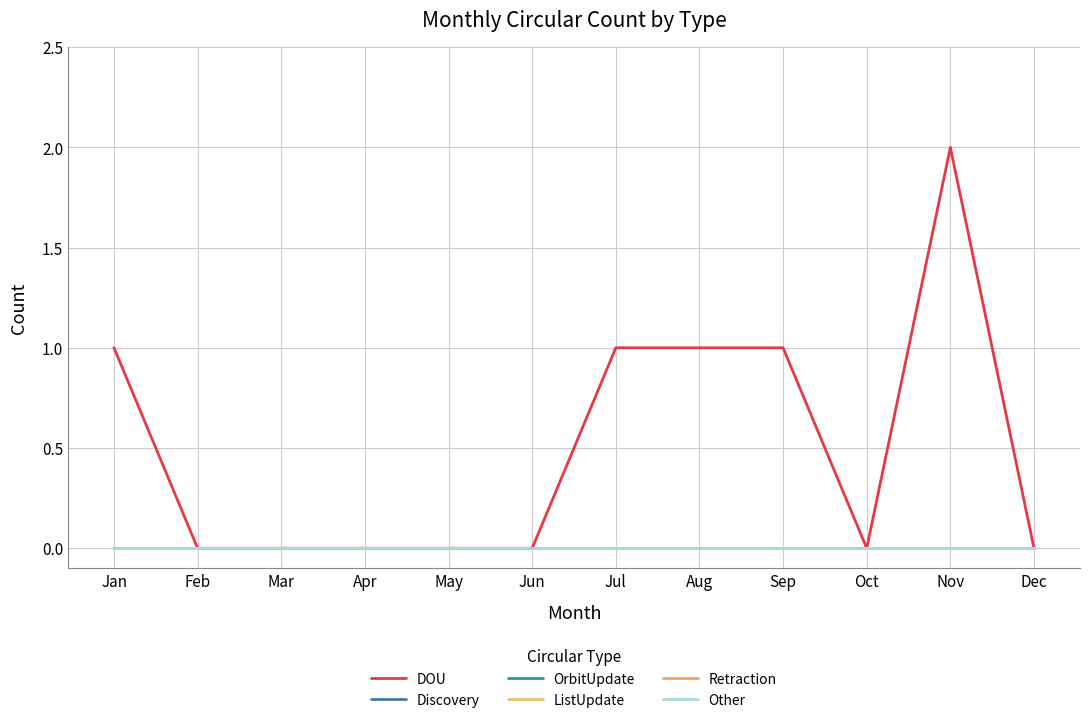

Reading left to right, extract all data points from this chart.

DOU: 1	0	0	0	0	0	1	1	1	0	2	0
Discovery: 0	0	0	0	0	0	0	0	0	0	0	0
OrbitUpdate: 0	0	0	0	0	0	0	0	0	0	0	0
ListUpdate: 0	0	0	0	0	0	0	0	0	0	0	0
Retraction: 0	0	0	0	0	0	0	0	0	0	0	0
Other: 0	0	0	0	0	0	0	0	0	0	0	0